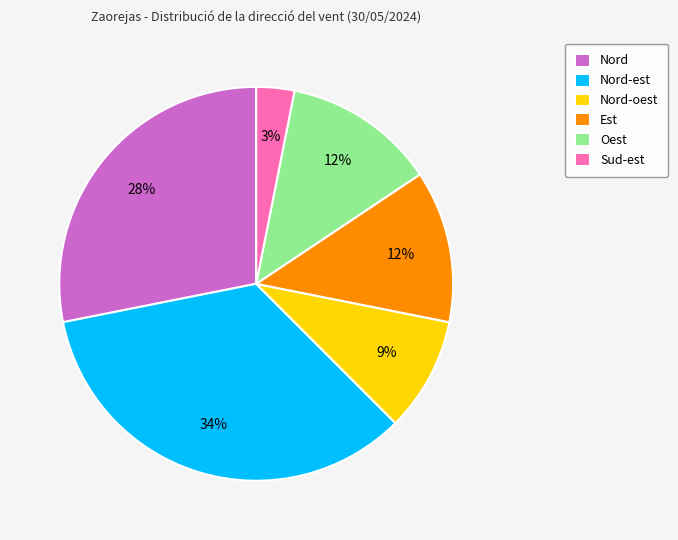

Count the number of slices in the pie.

6